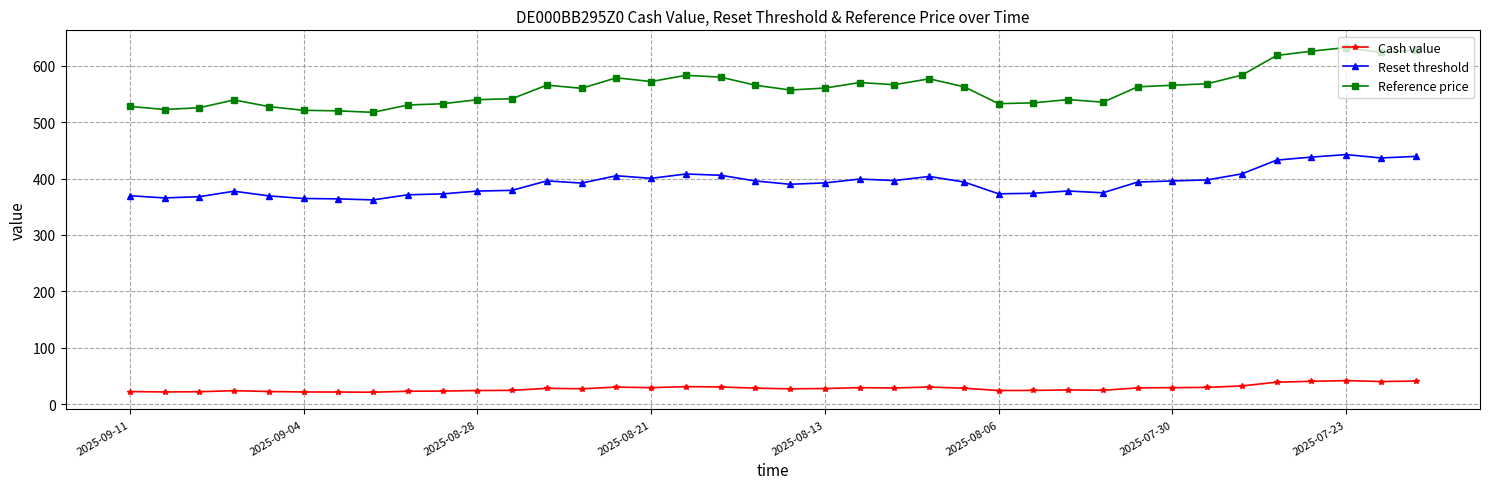

Which series has the largest range (max minus min)?

Reference price